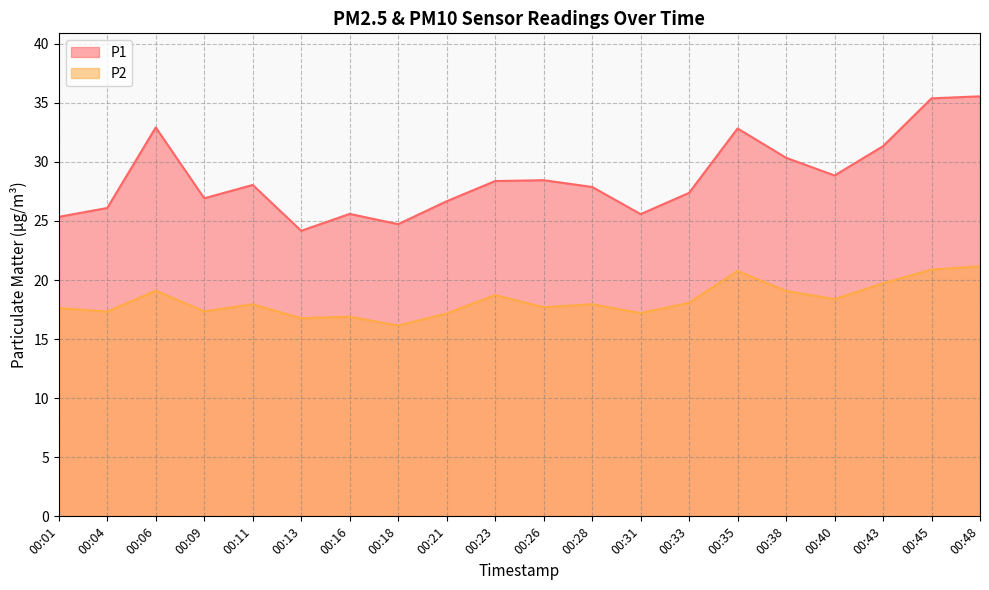

Does the chart display data point markers on the line(s)?

No